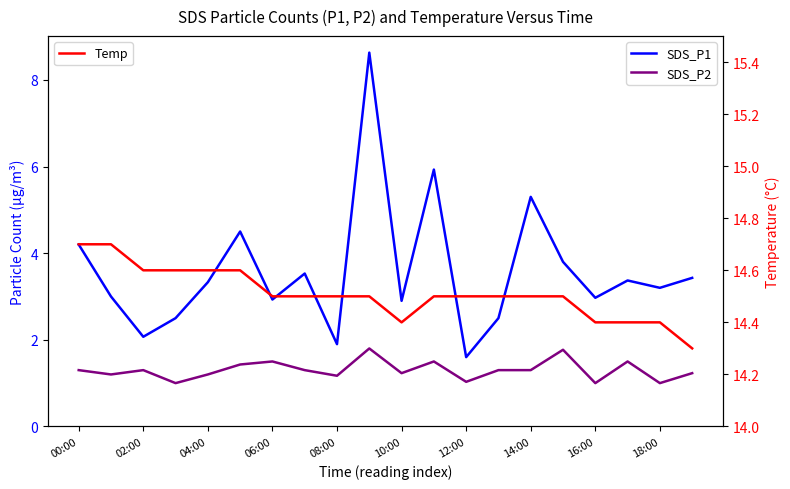

True or false: SDS_P2 and Temp intersect in this chart.

False